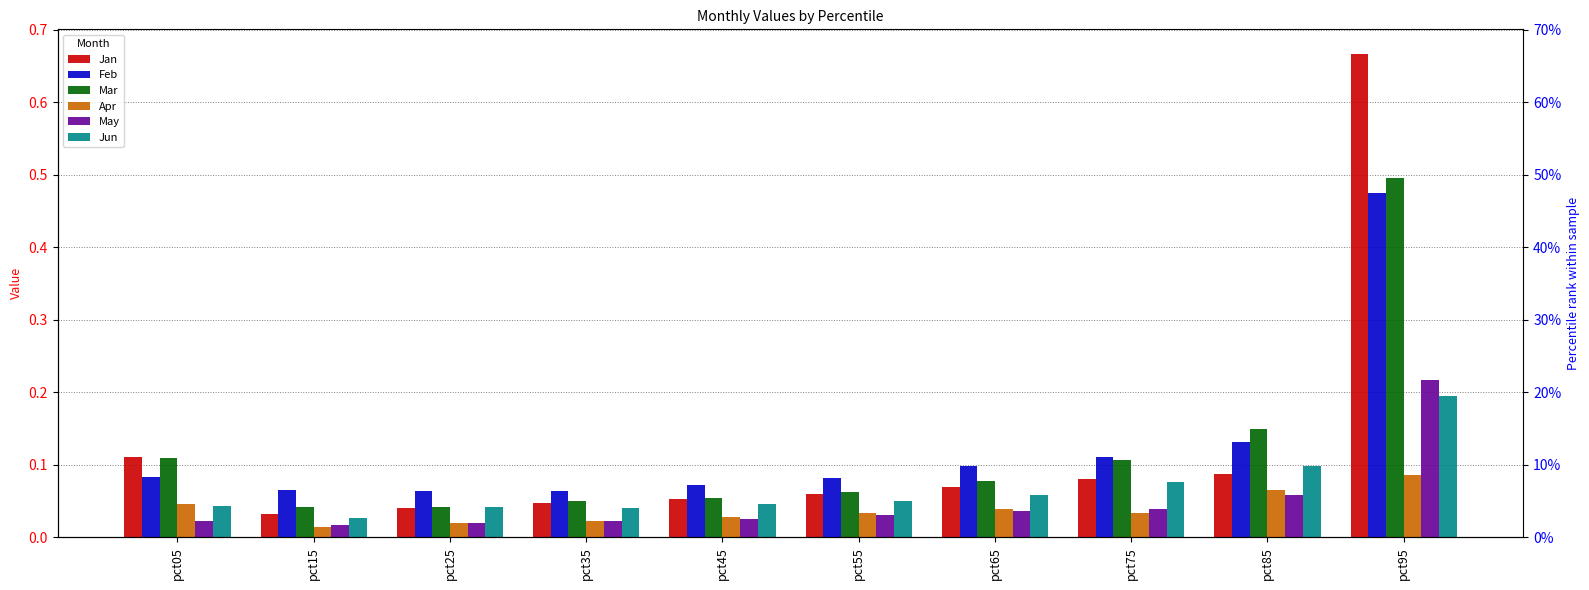

Between pct45 and pct75, which is larger?

pct75